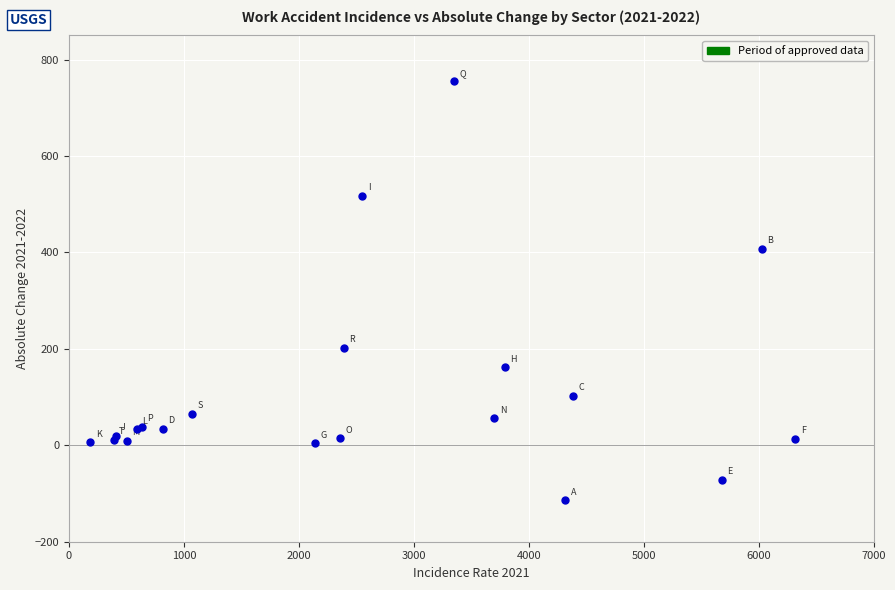

What Y value in the scatter plot is closest to 320?

407.5